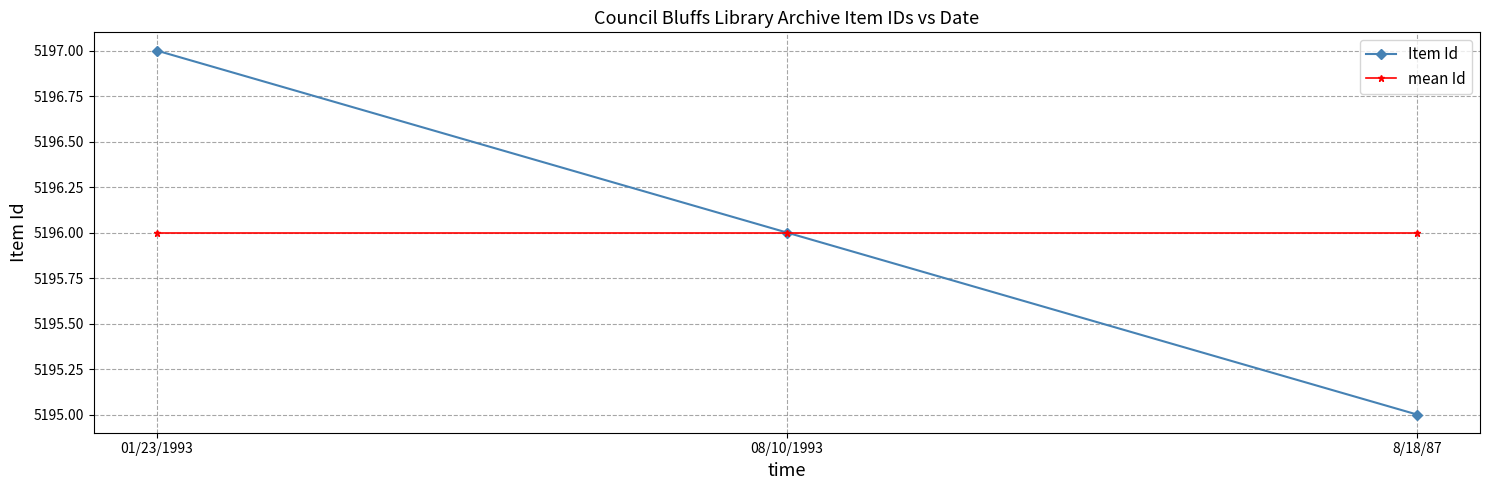

Which series changed the most between 01/23/1993 and 8/18/87?

Item Id